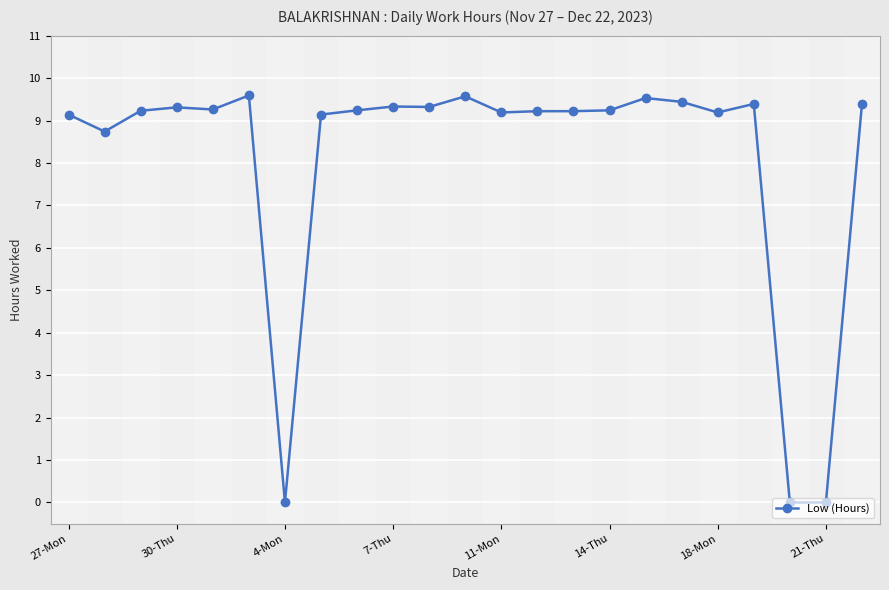

What is the maximum value shown in the chart?

9.6